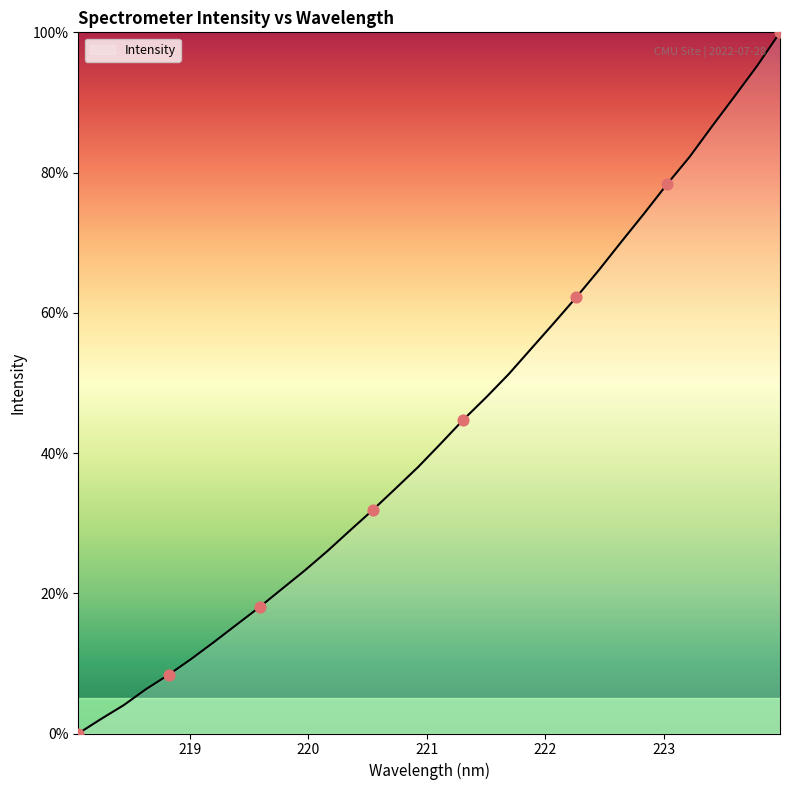

What is the greatest value displayed?

100.0